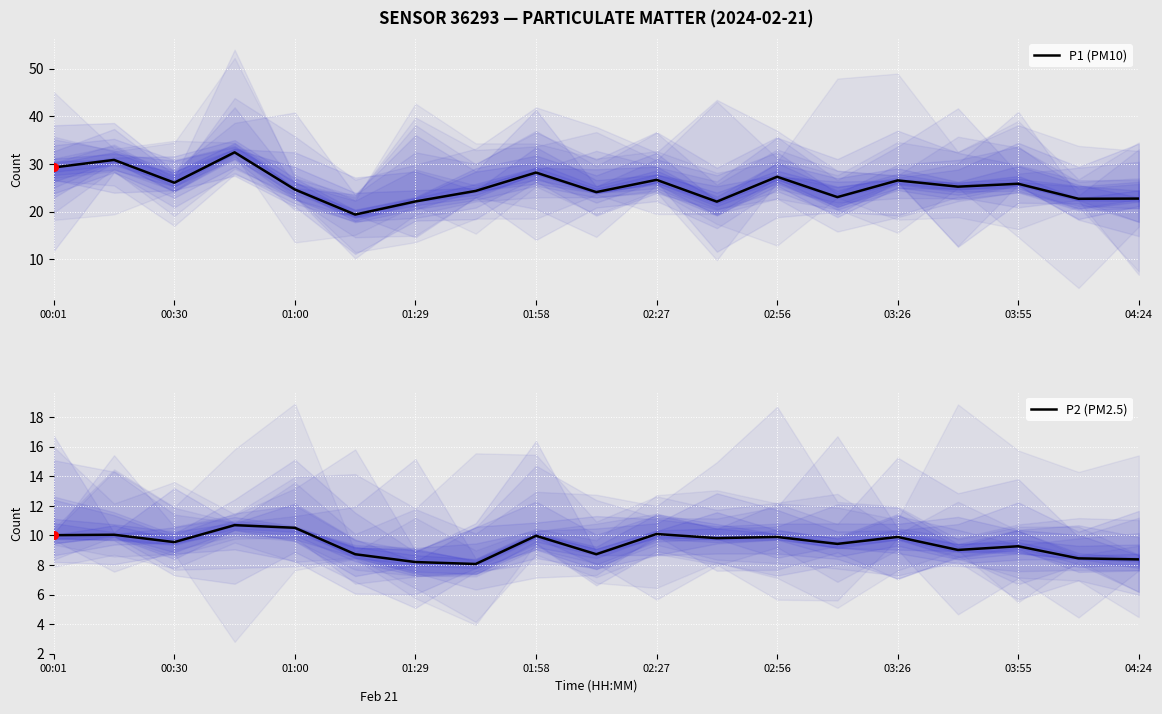

Which series has the largest Y range (max minus min)?

P1 (PM10)